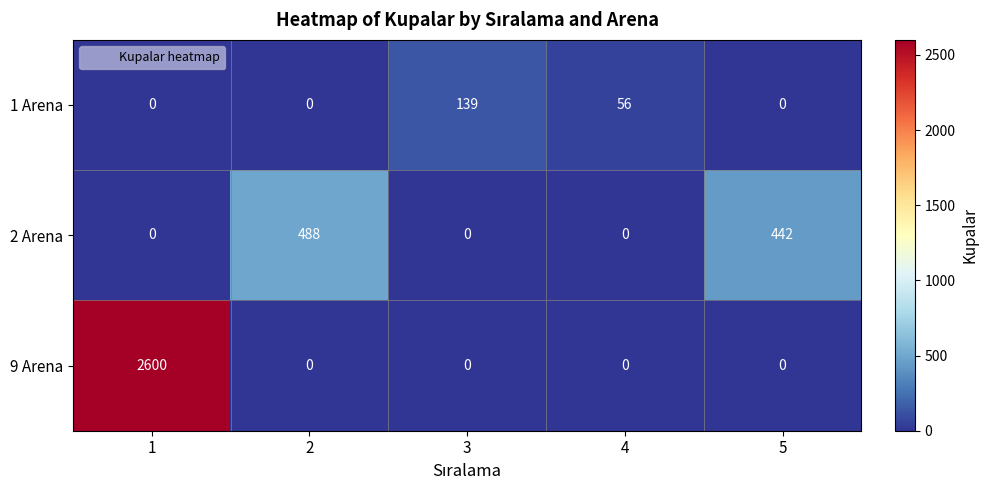

What is the difference between the 9 Arena values at 1 and 4?

2600